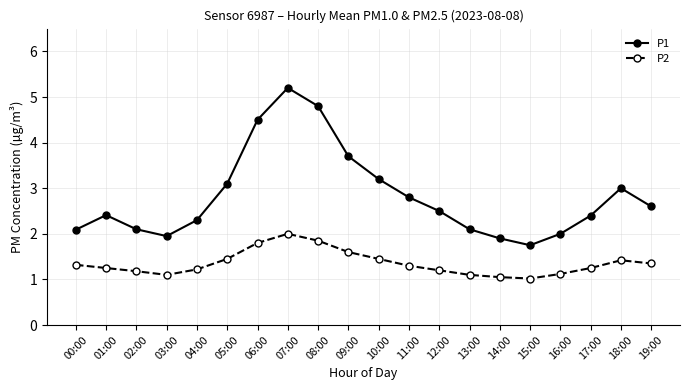

List the series in order of their overall mean, highest first.

P1, P2